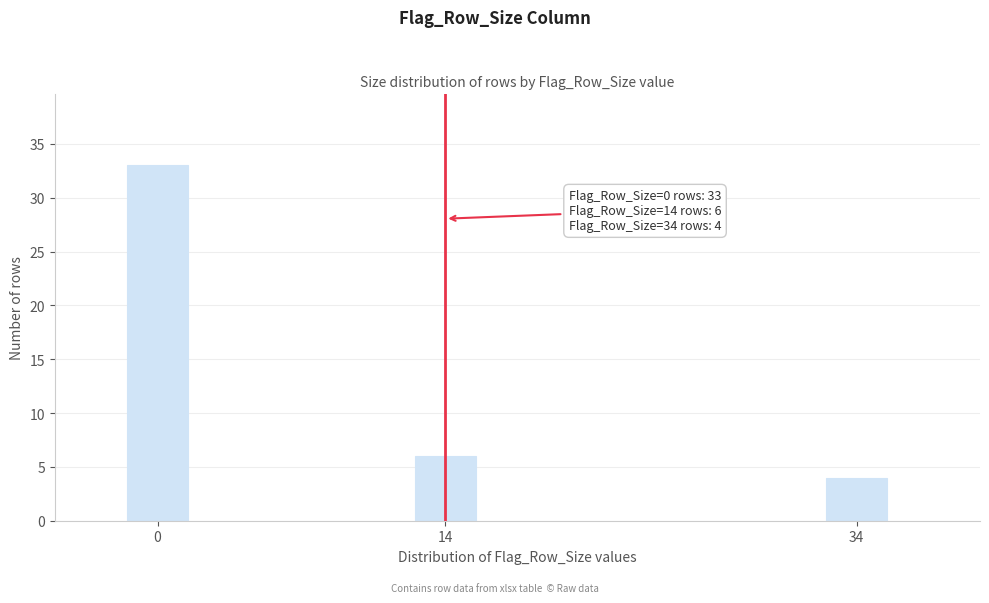

Reading left to right, what are all the values shown in this chart?

0=33	14=6	34=4